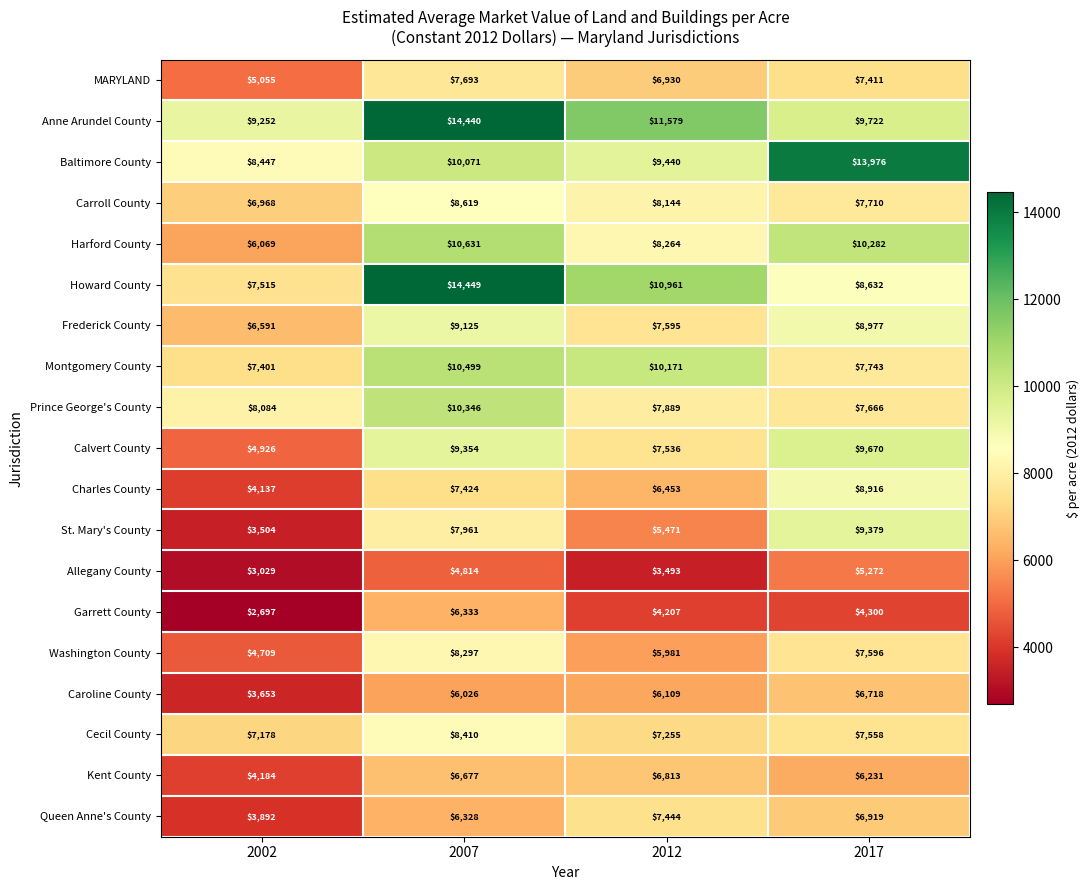

Between 2002 and 2012, which series saw the biggest shift?

Queen Anne's County